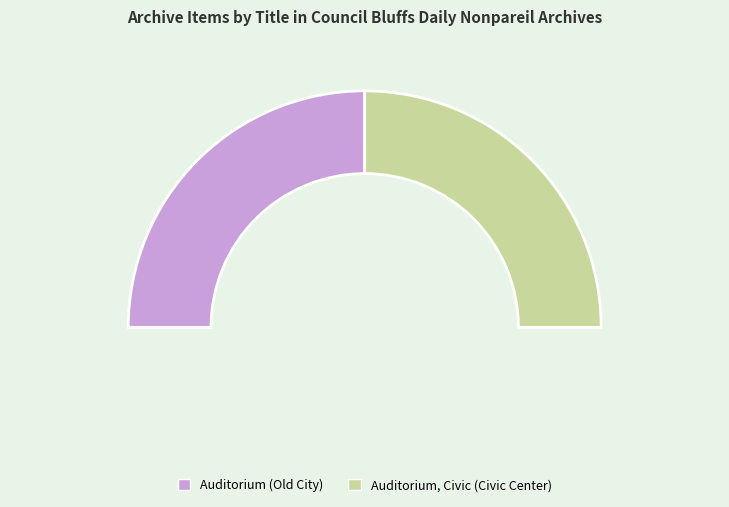

The Auditorium, Civic (Civic Center) slice represents 57% of the pie. True or false?

False